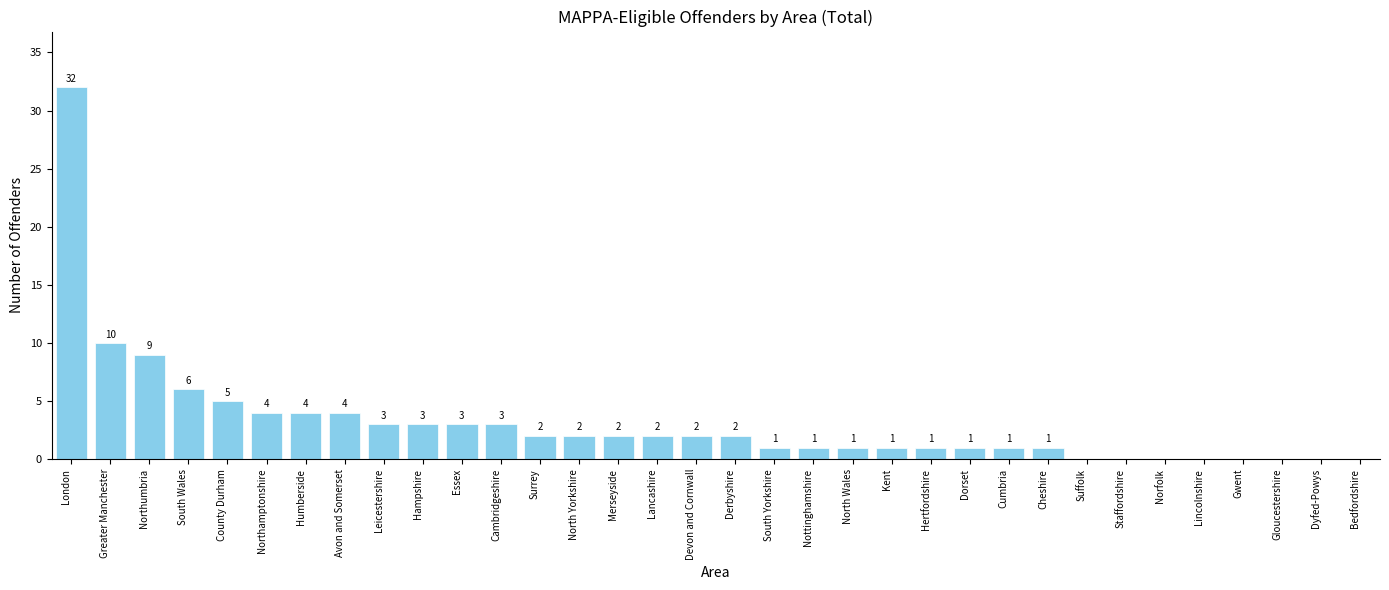

What is the sum of all values?

106